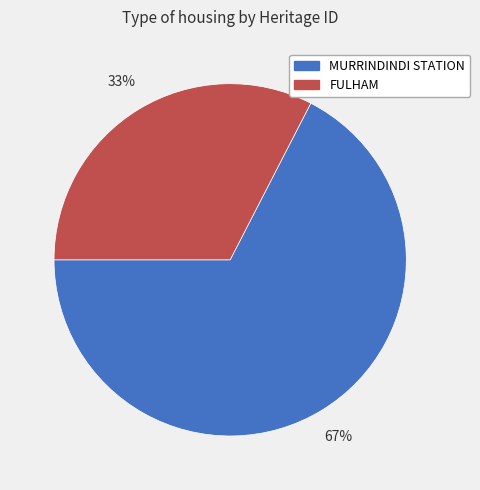

Which category accounts for the majority?

MURRINDINDI STATION